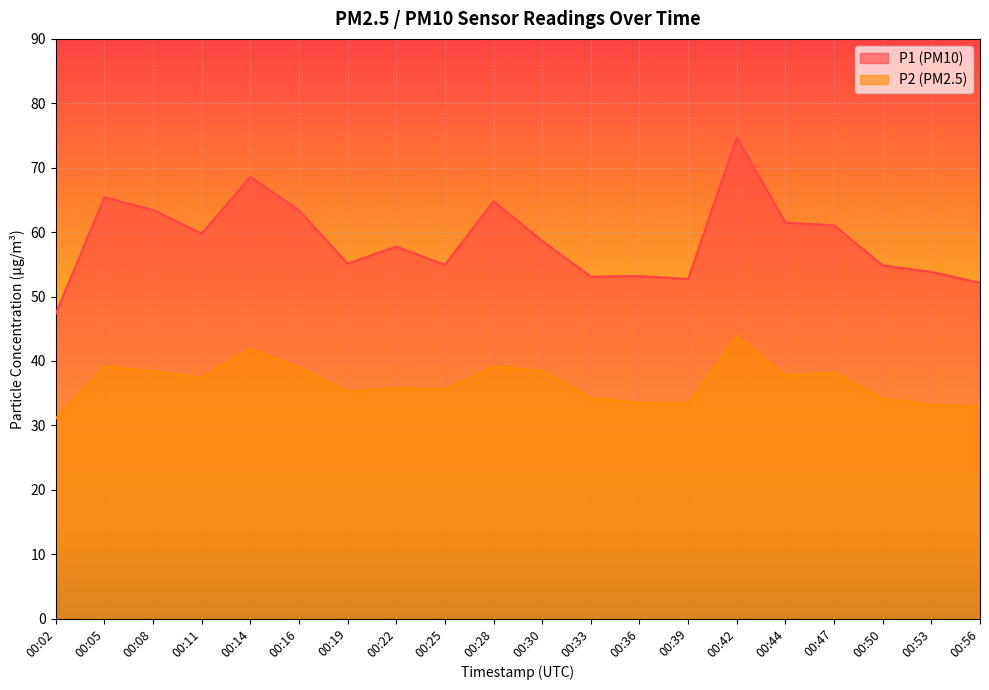

What is the sum of the P1 values at 00:47 and 00:28?

125.8